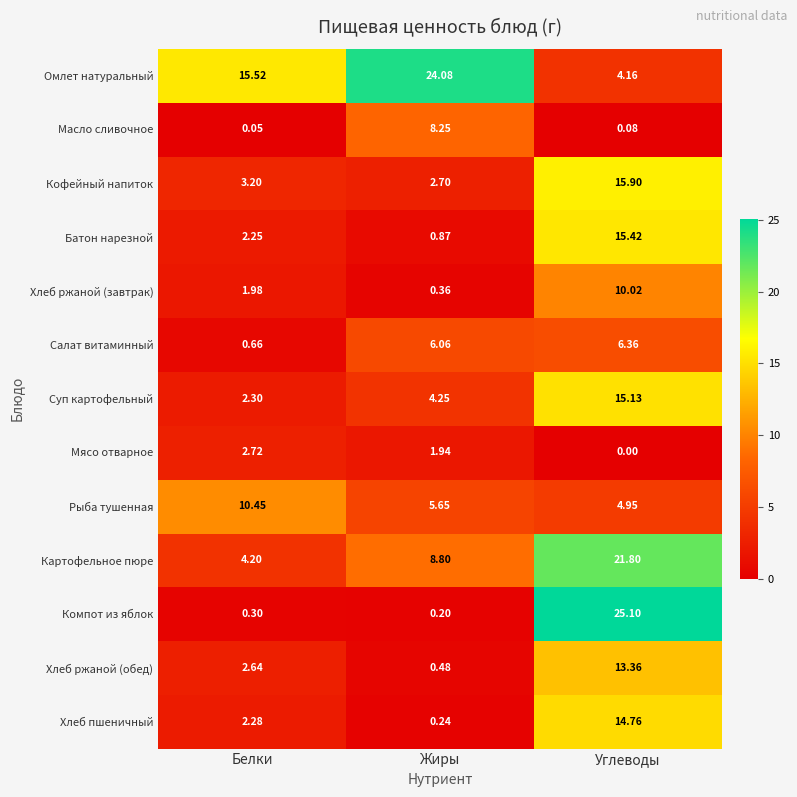

At Углеводы, list the series in order from largest to smallest.

Компот из яблок, Картофельное пюре, Кофейный напиток, Батон нарезной, Суп картофельный, Хлеб пшеничный, Хлеб ржаной (обед), Хлеб ржаной (завтрак), Салат витаминный, Рыба тушенная, Омлет натуральный, Масло сливочное, Мясо отварное